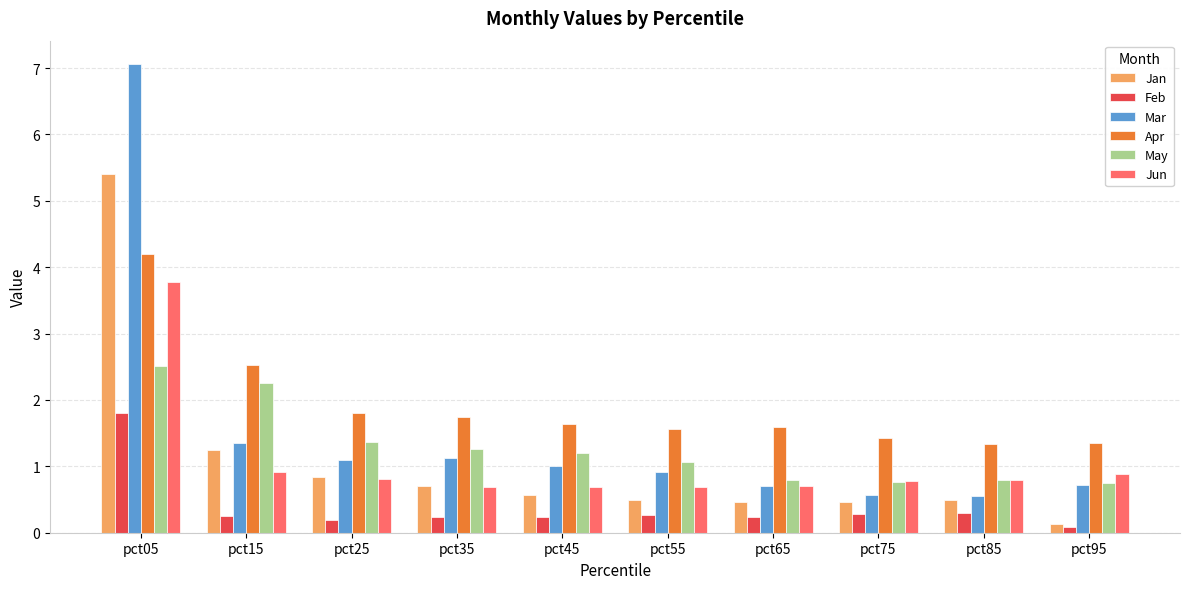

At which category is the sum across all series the highest?

pct05